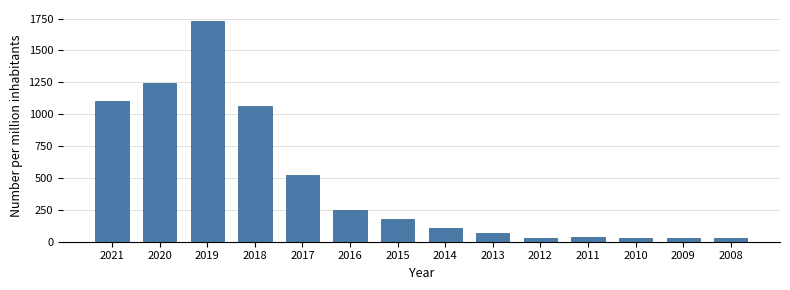

What is the change in value from 2020 to 2016?

-999